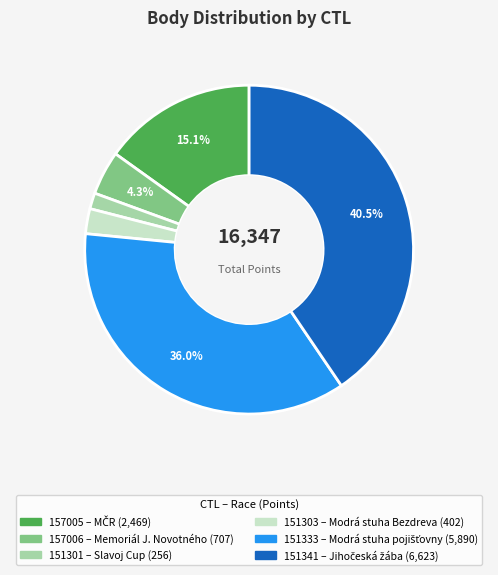

What portion of the pie excludes 157006?

95.7%